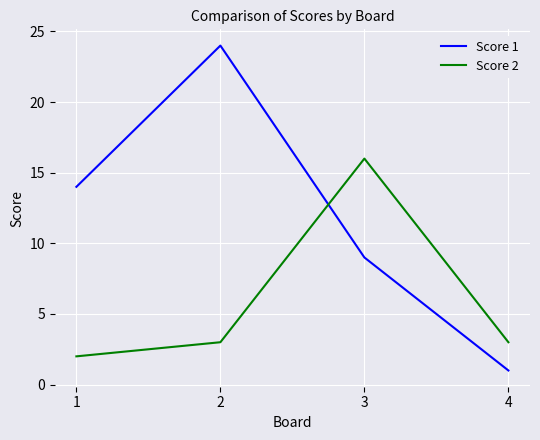

The Score 1 series shows 14 at 1. True or false?

True